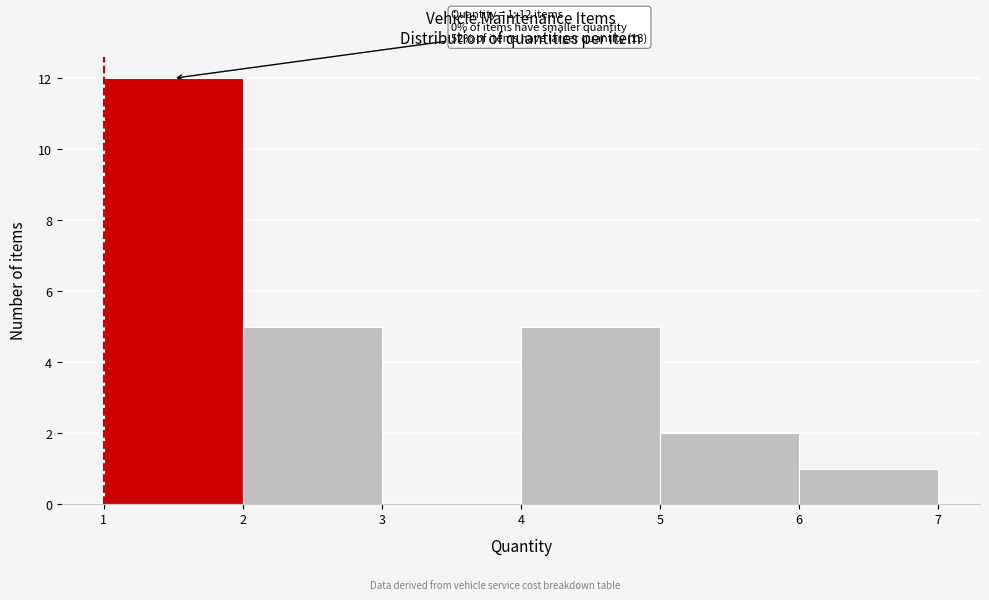

Over which range of the x-axis is the bar tallest?

1 to 2